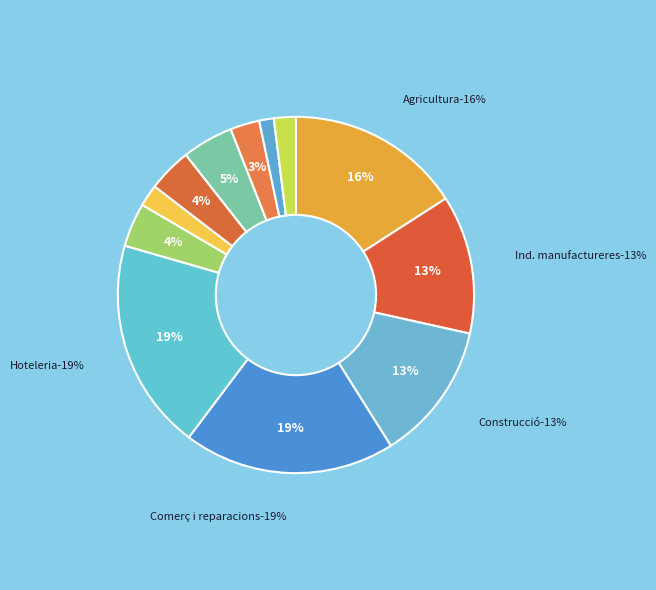

To the nearest percent, what percentage of the pie is Llars (personal domèstic)?

2%